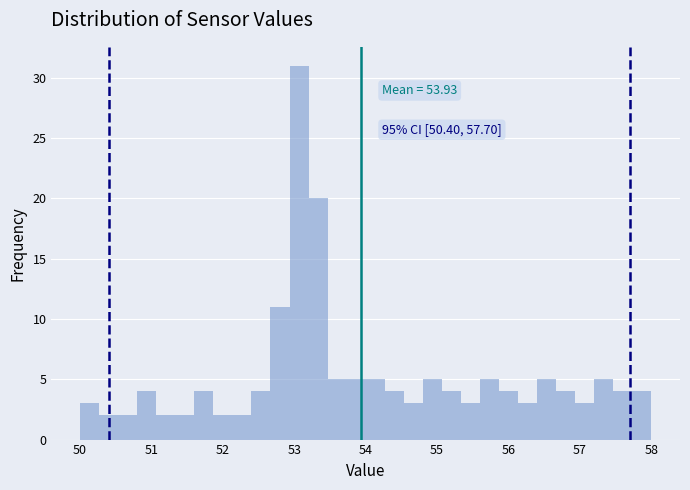

Around what value on the x-axis is the tallest bar? Give the approximate position of its centre, as read against the axis.

53.1